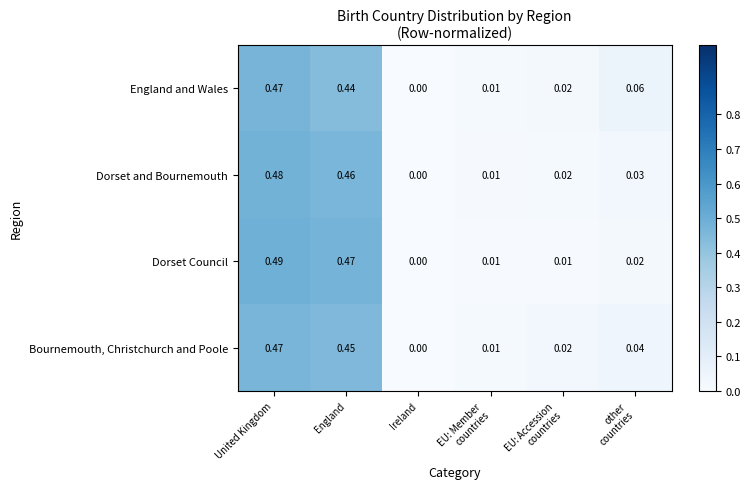

At which label does Bournemouth, Christchurch and Poole reach its peak?

United Kingdom